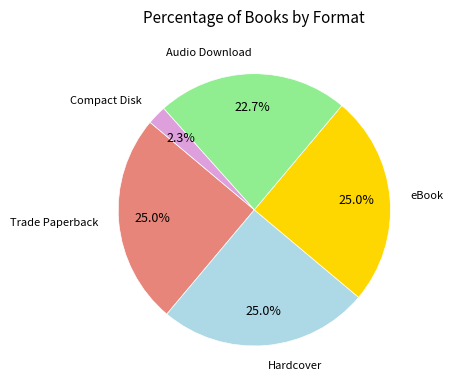

Is there a majority slice in this chart?

No